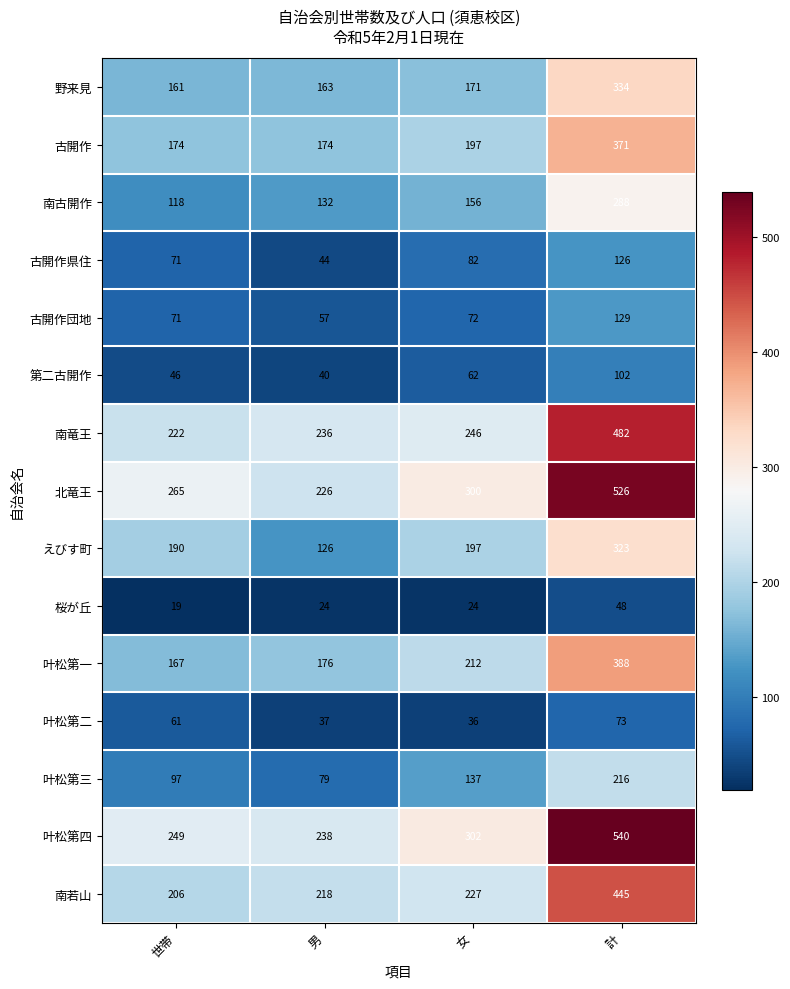

Where is えびす町 nearest to the value 224?

女